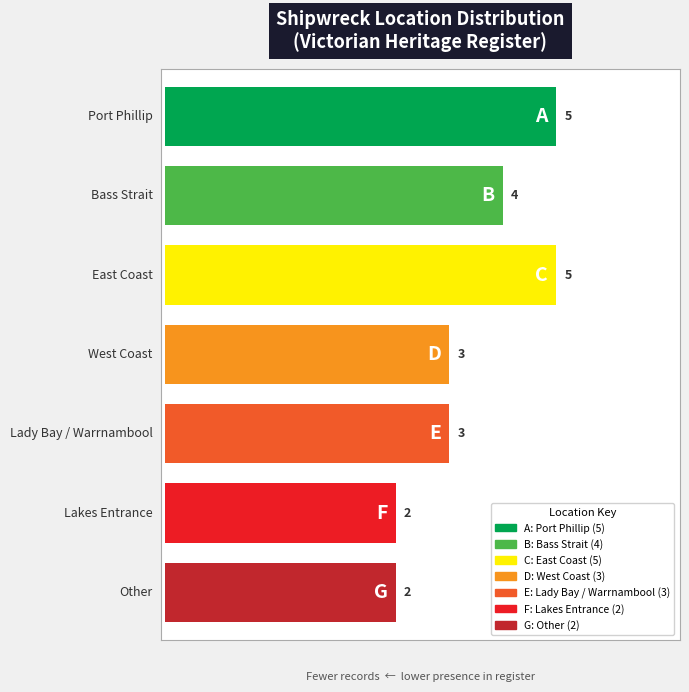

What is the difference between the maximum and minimum values?

3